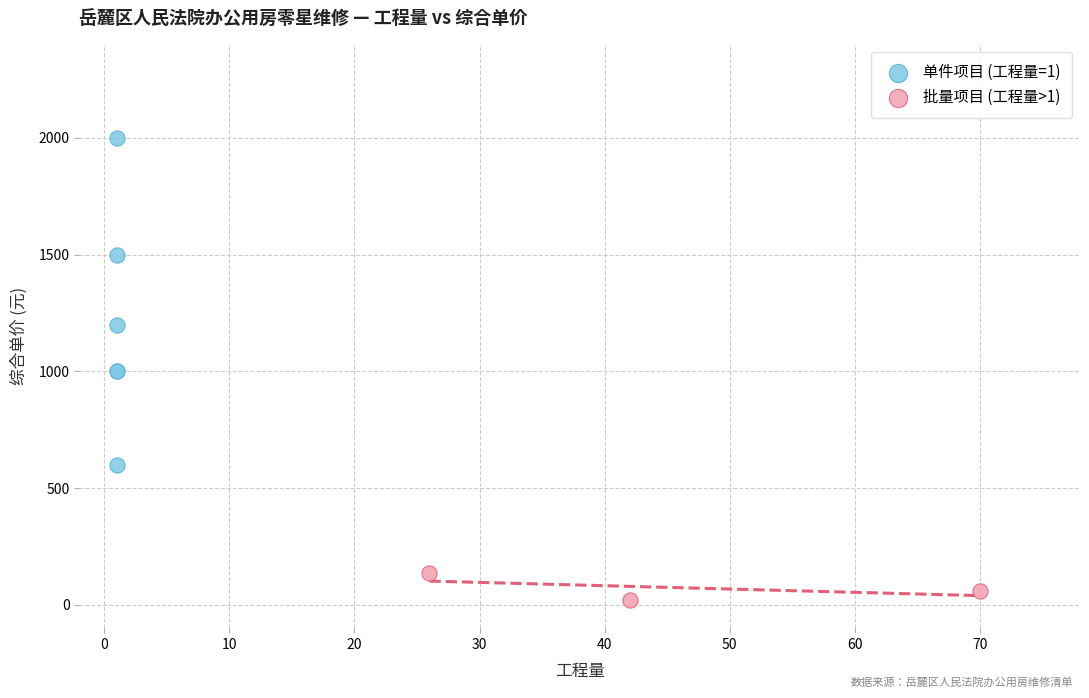

Which series has the widest spread of Y values?

单件项目 (工程量=1)